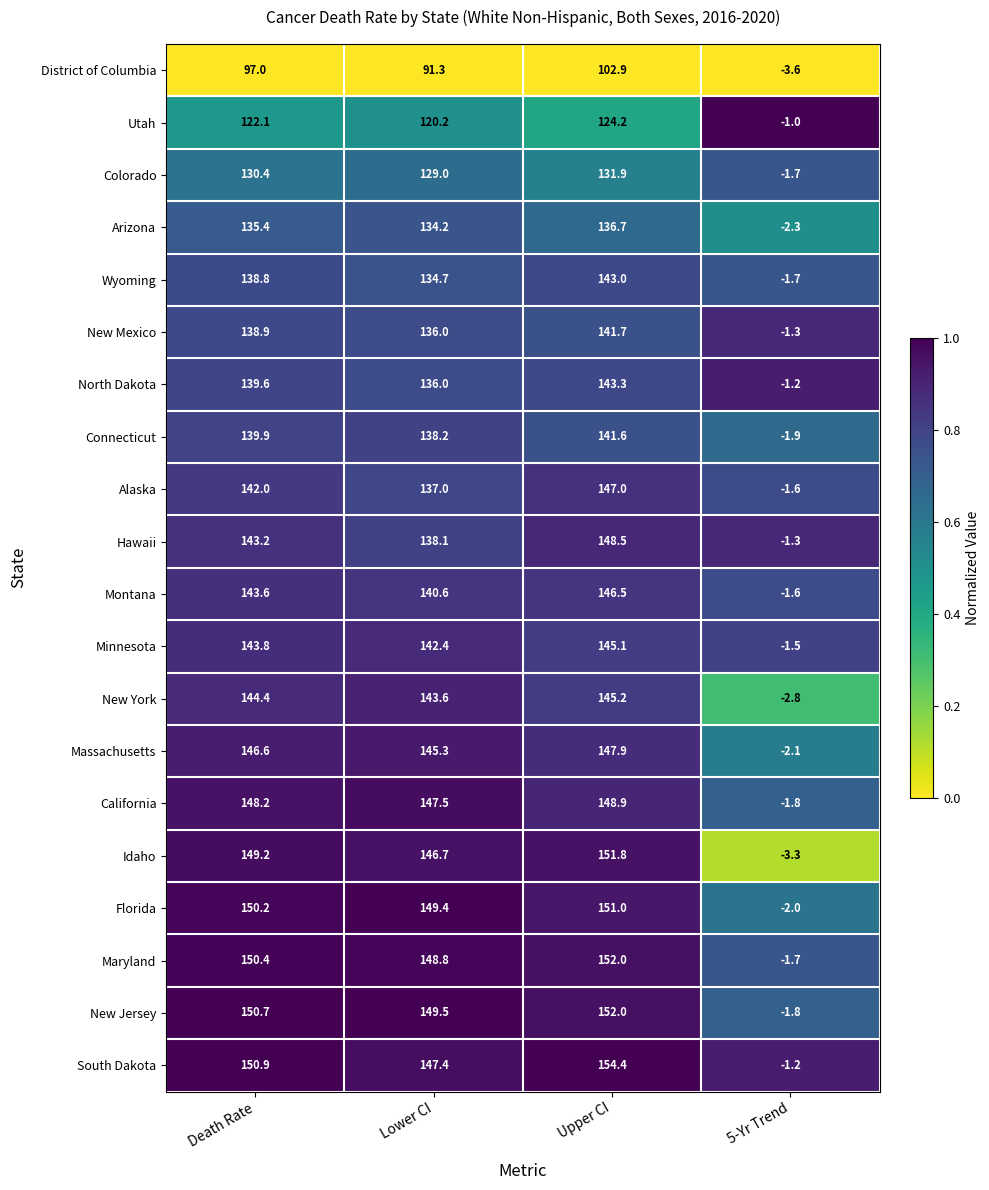

What is the sum of all Alaska values?

424.4